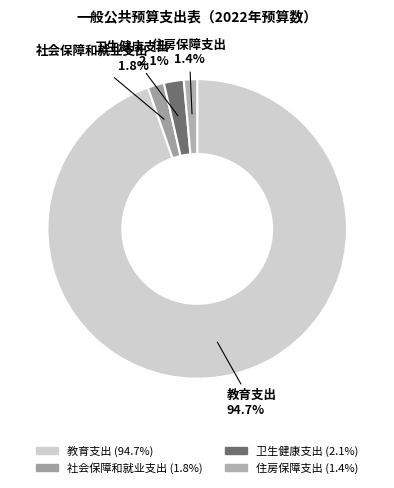

What percentage is the 社会保障和就业支出 slice, to the nearest percent?

2%